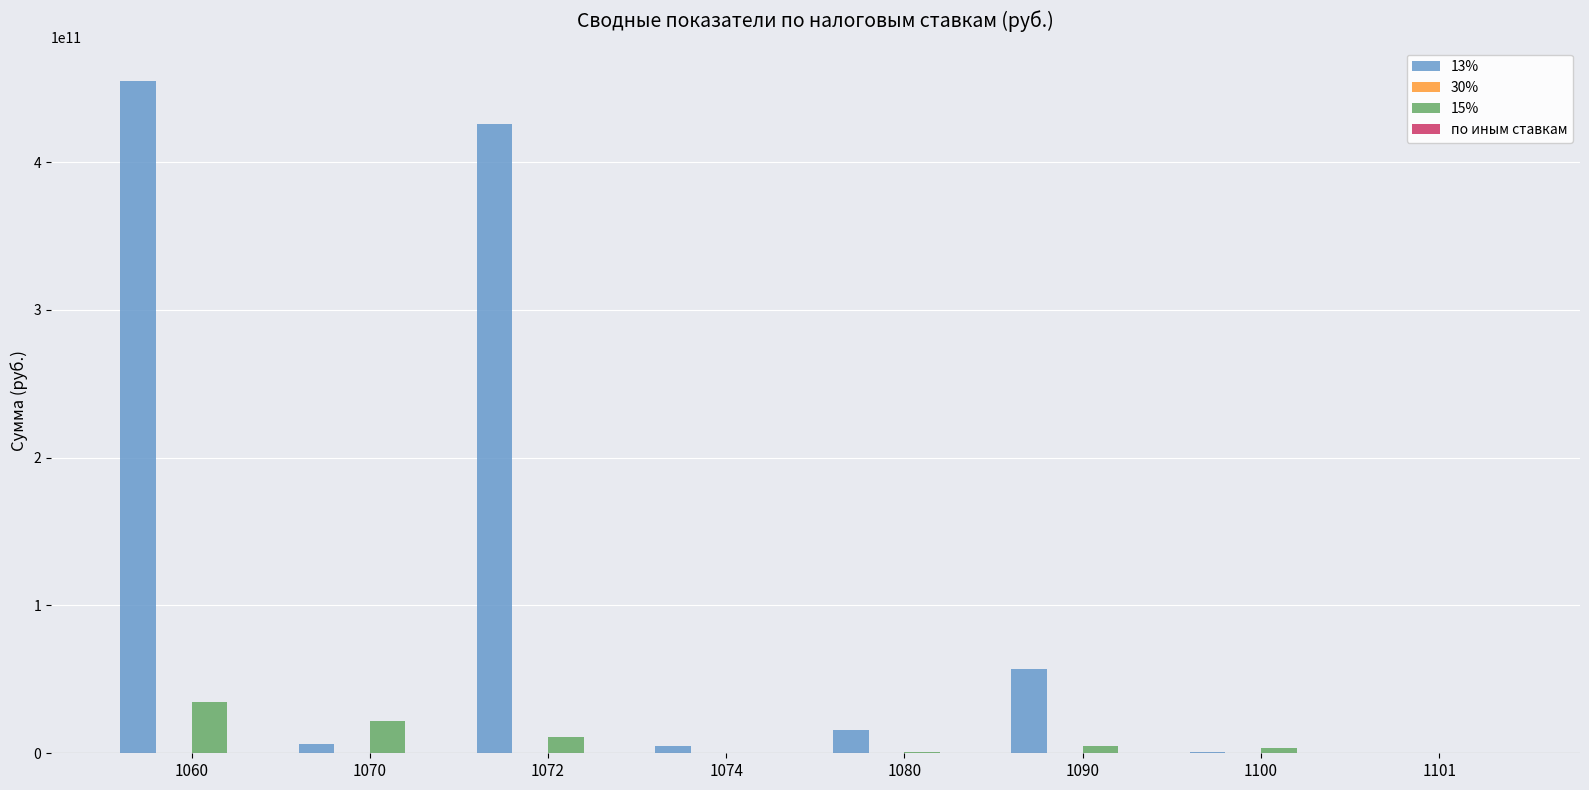

How many distinct data groups are displayed?

4